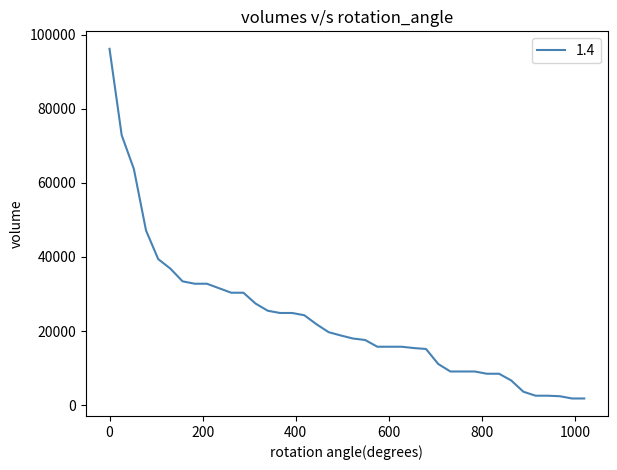

What is the greatest value displayed?

96145